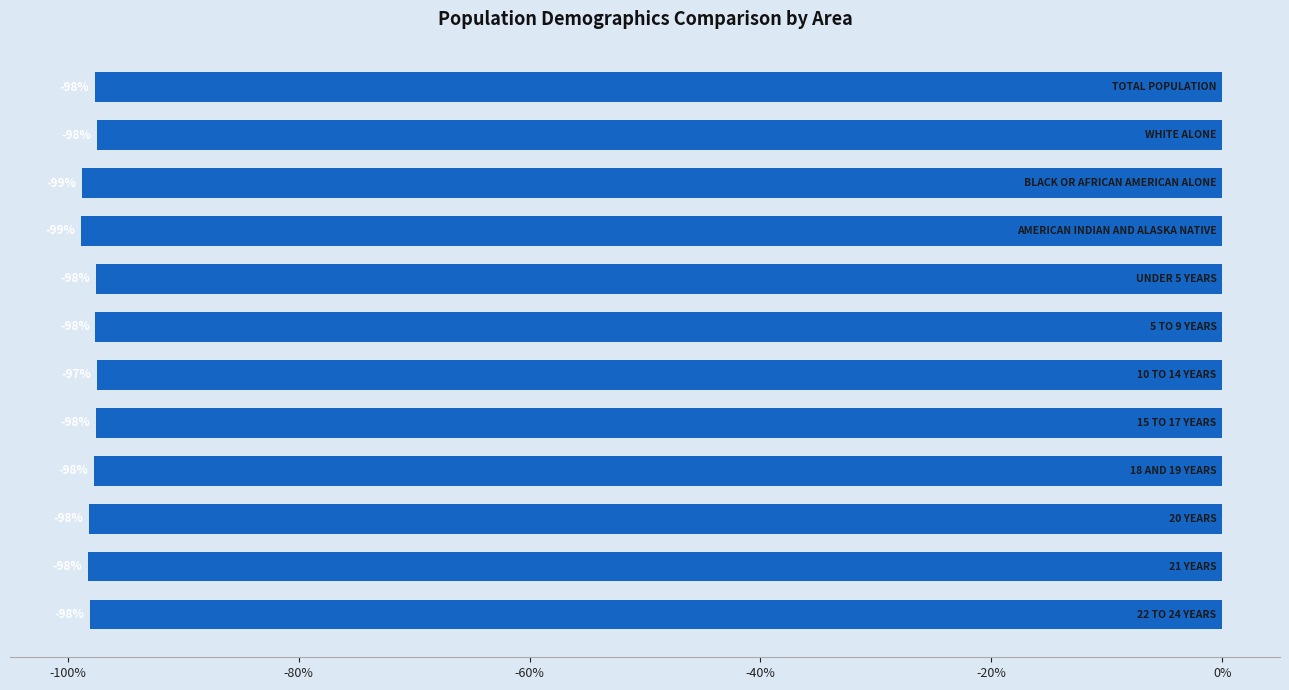

Count the number of categories in the chart.

12